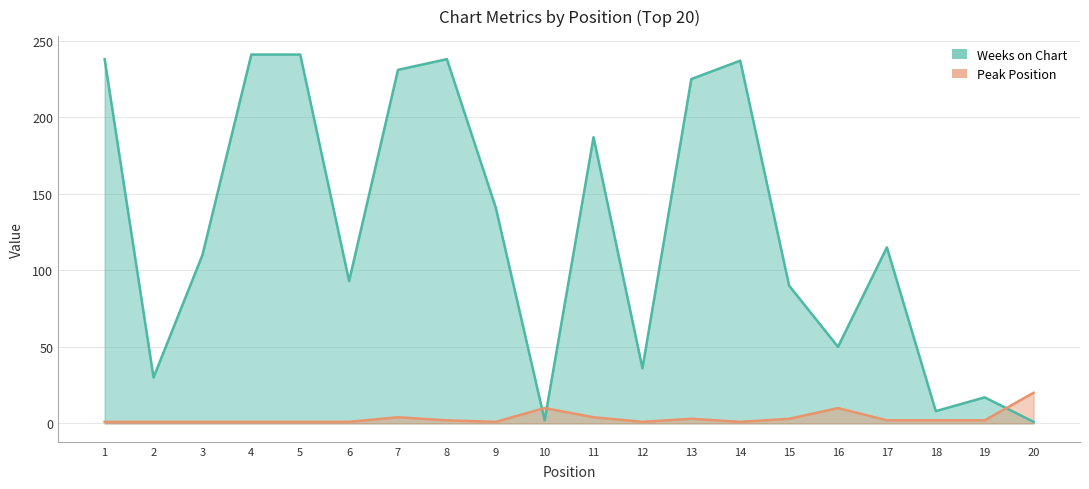

Which has a higher value, 8 or 12?

8